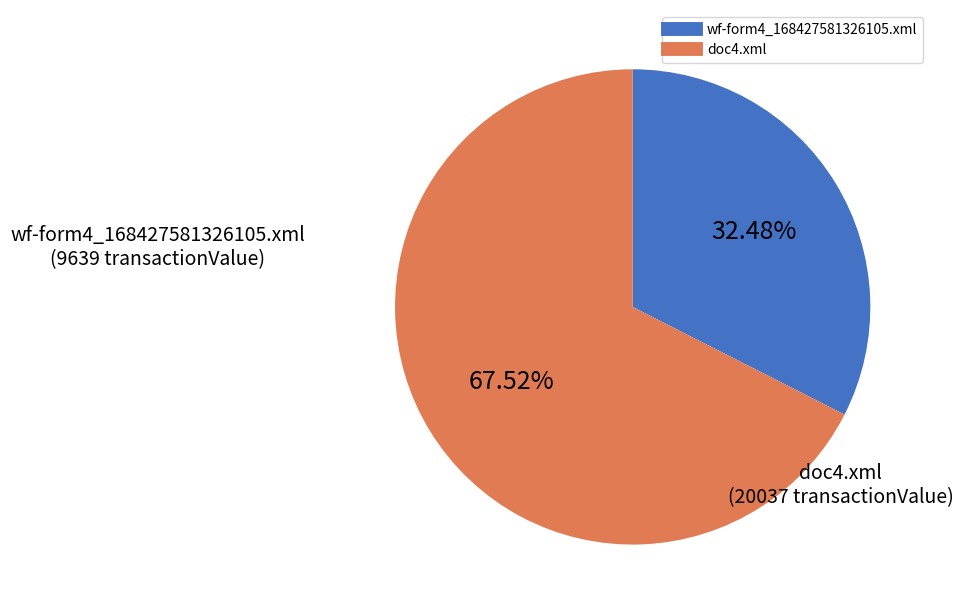

Which category has the smallest portion of the pie?

wf-form4_168427581326105.xml